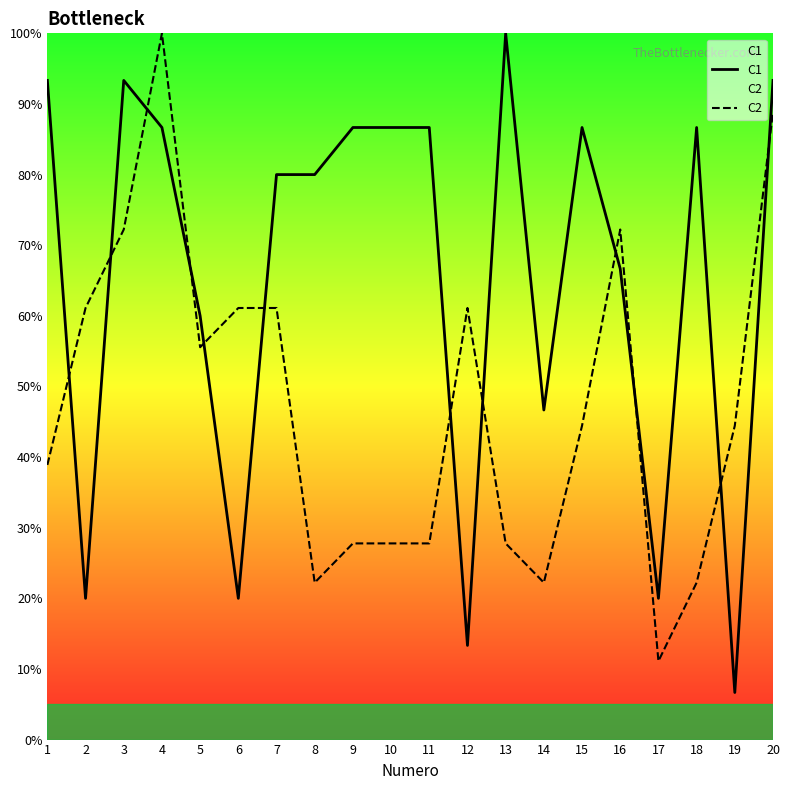

Where does the C1 series first go above 86?

1